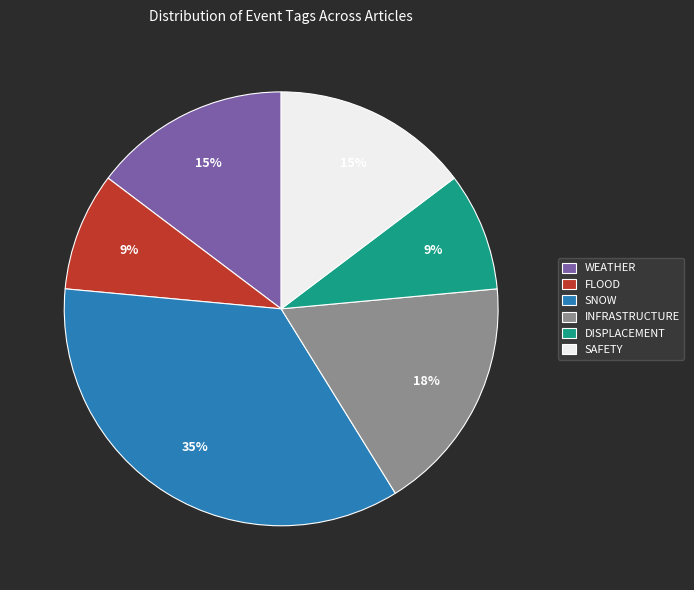

Does DISPLACEMENT account for over 50% of the chart?

No